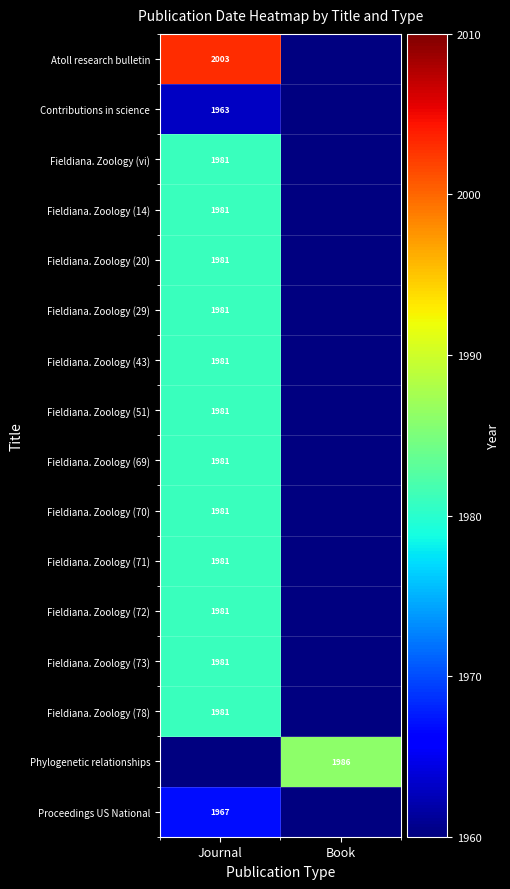

Is it true that Proceedings US National equals 1967 at Journal?

True